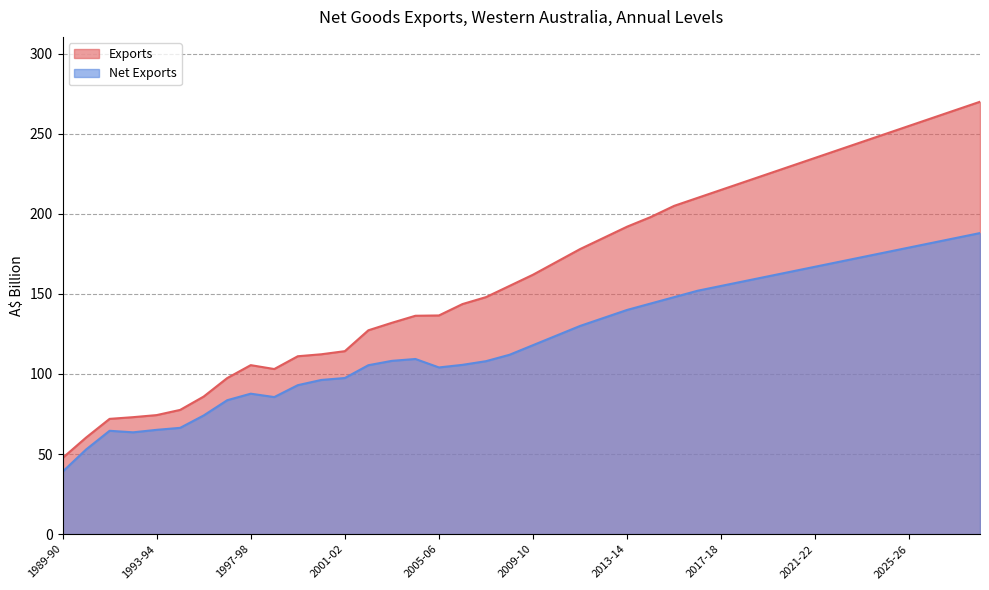

What is the approximate value of Exports at 2010-11?

170.0